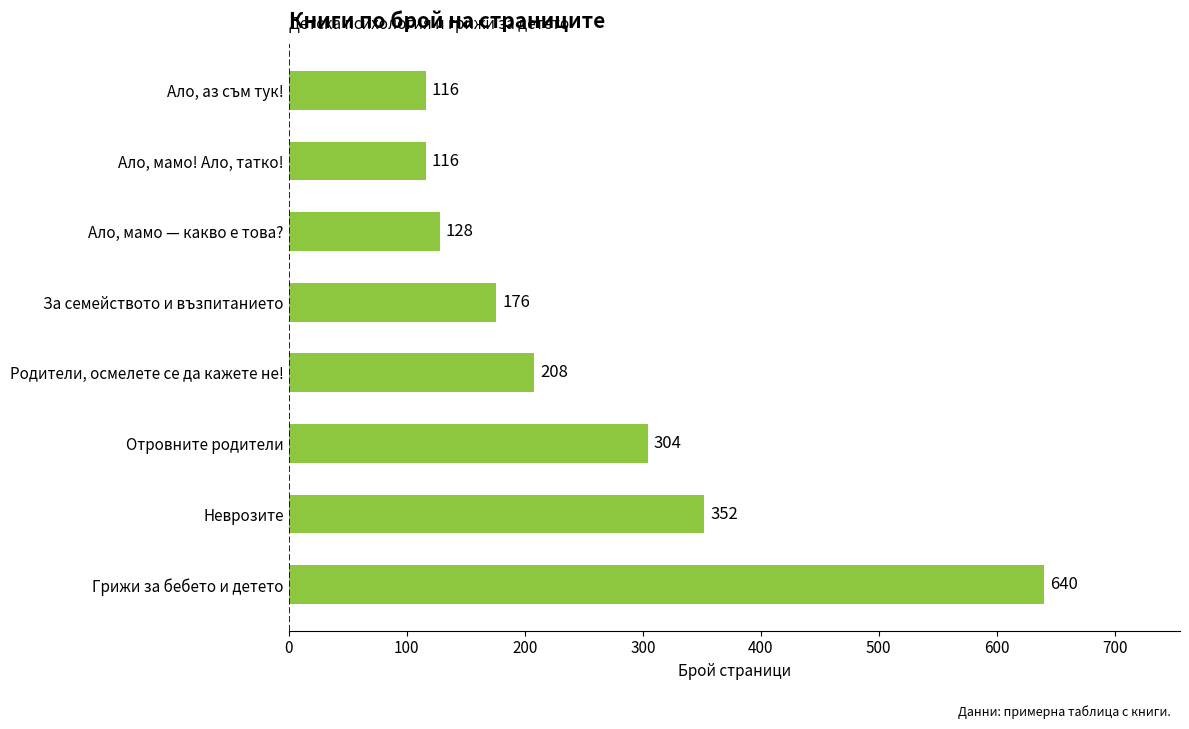

Count the number of categories in the chart.

8